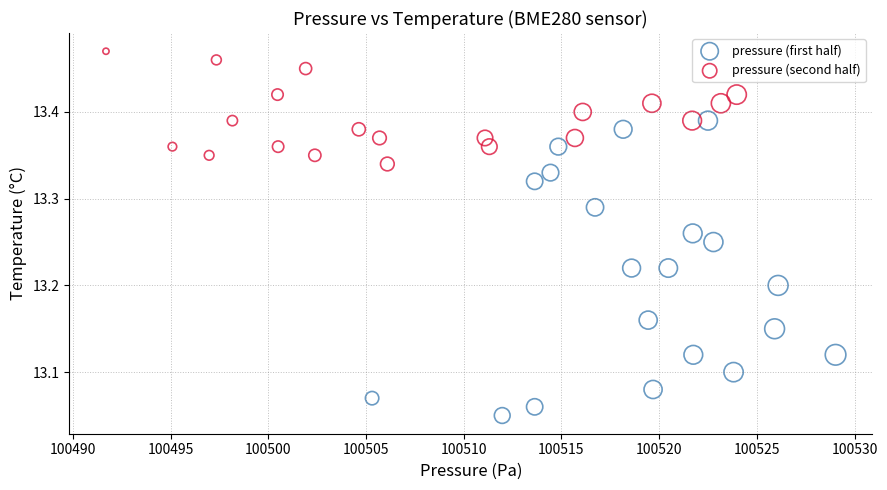

Which series has the widest spread of Y values?

pressure (first half)